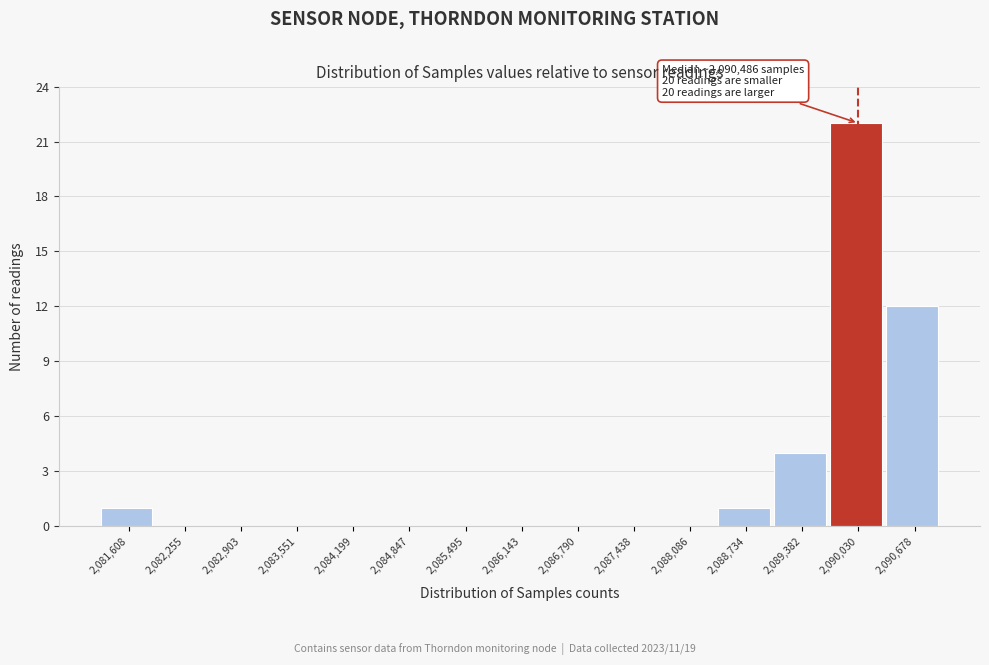

Reading right to left, what are all the values shown in this chart?

2,090,678=12	2,090,030=22	2,089,382=4	2,088,734=1	2,088,086=0	2,087,438=0	2,086,790=0	2,086,143=0	2,085,495=0	2,084,847=0	2,084,199=0	2,083,551=0	2,082,903=0	2,082,255=0	2,081,608=1